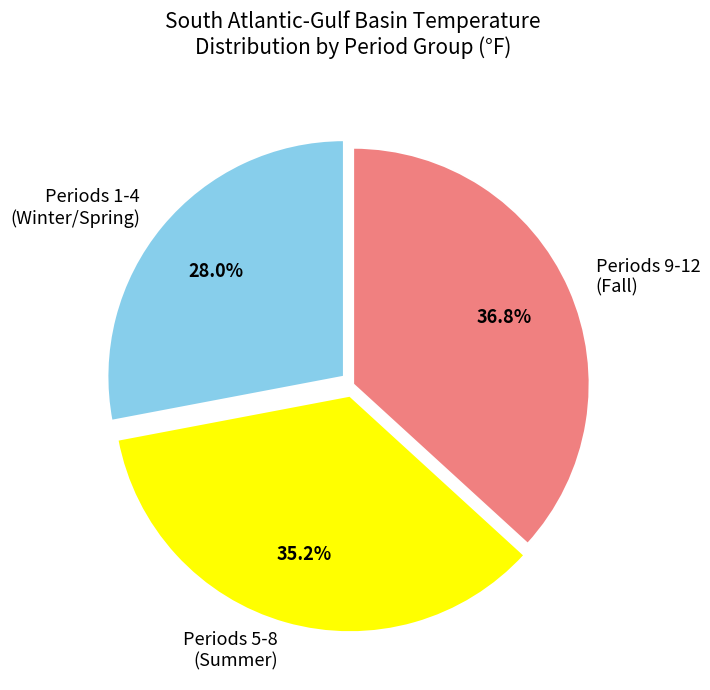

What is the ratio of the value at Periods 9-12 (Fall) to the value at Periods 5-8 (Summer)?

1.0